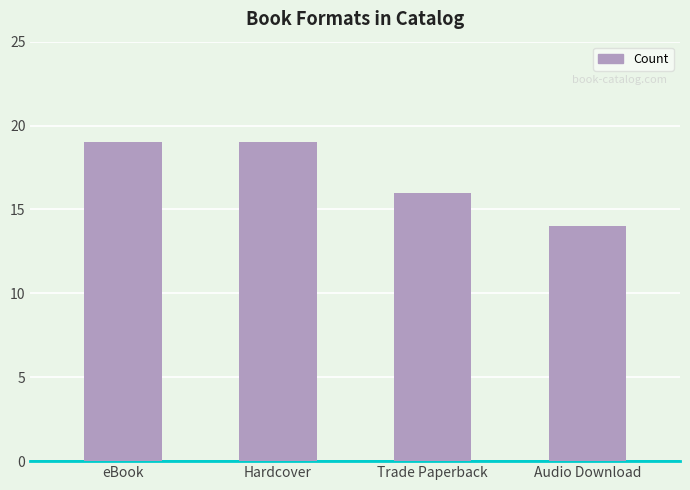

Is it true that the value at Trade Paperback is 4?

False